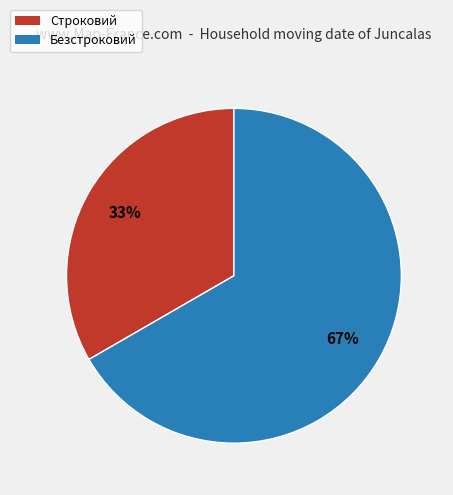

How many segments does this pie chart have?

2